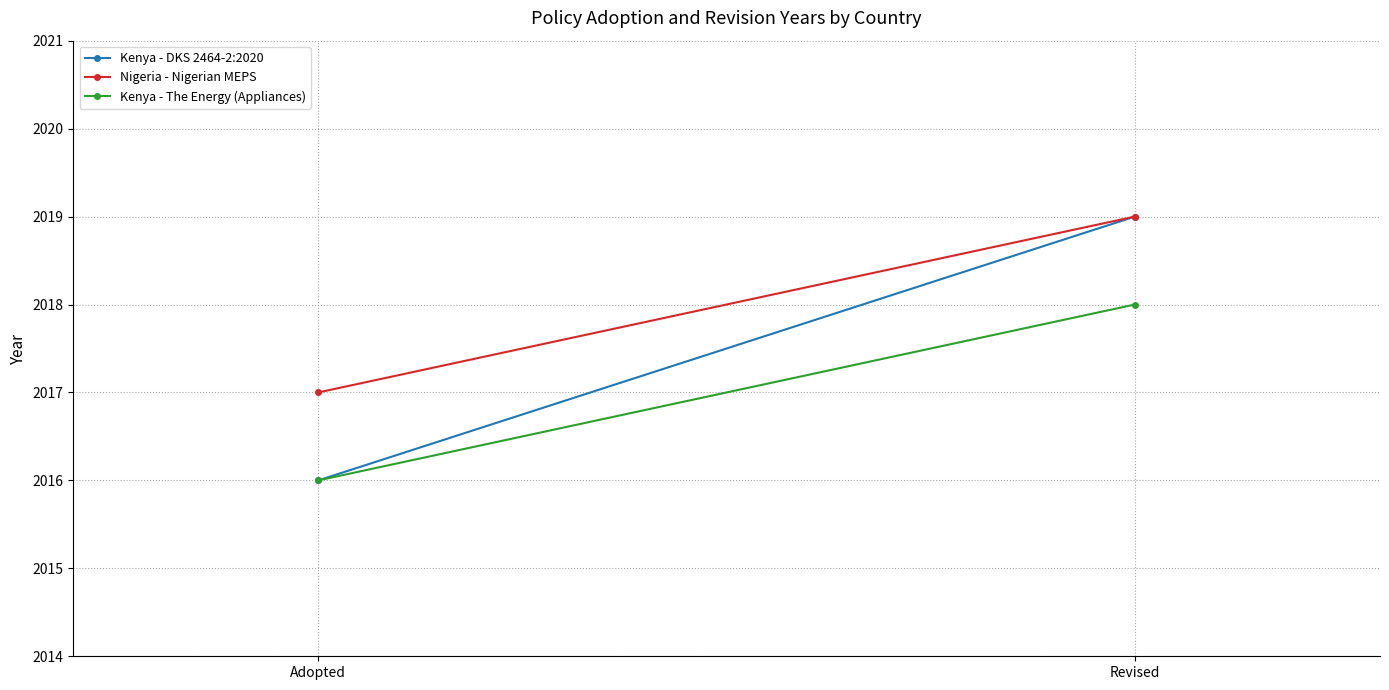

How many values in the Kenya - DKS 2464-2:2020 series are below 2019?

1